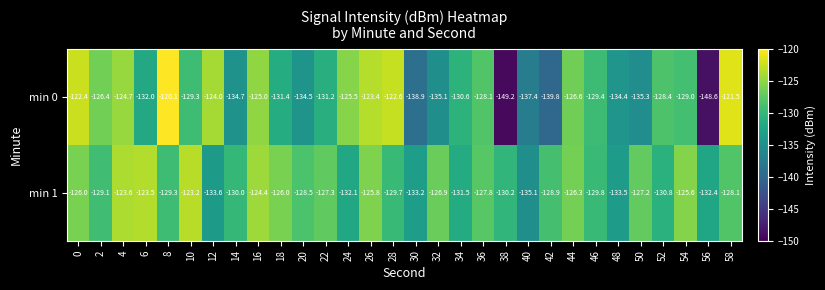

Which series has the widest spread of values?

min 0